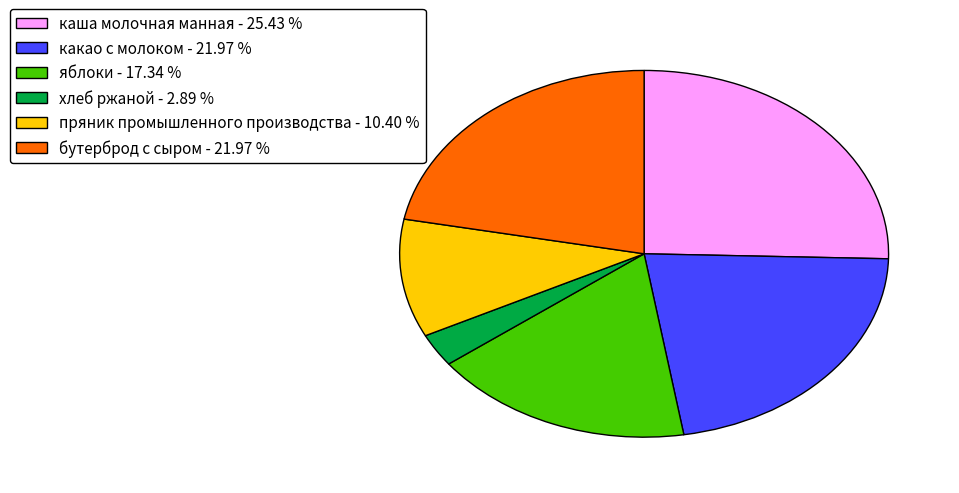

How many segments does this pie chart have?

6